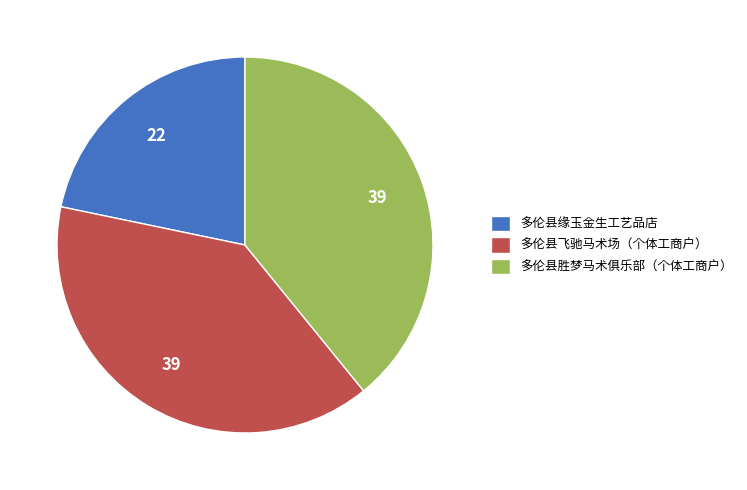

Between 多伦县缘玉金生工艺品店 and 多伦县飞驰马术场（个体工商户）, which is larger?

多伦县飞驰马术场（个体工商户）